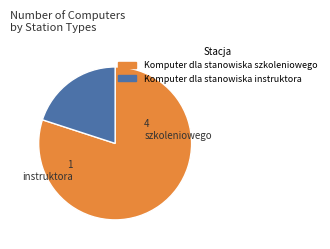

What is the majority slice?

Komputer dla stanowiska szkoleniowego